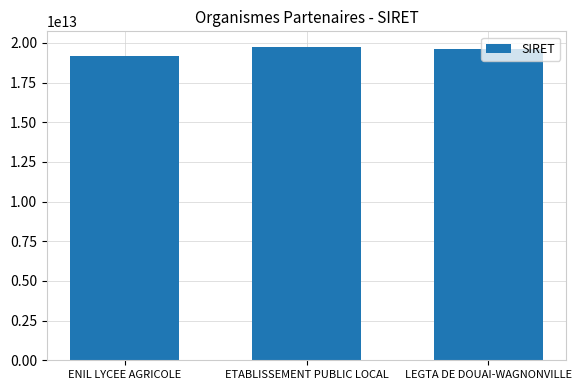

What position from the left is ETABLISSEMENT PUBLIC LOCAL?

2